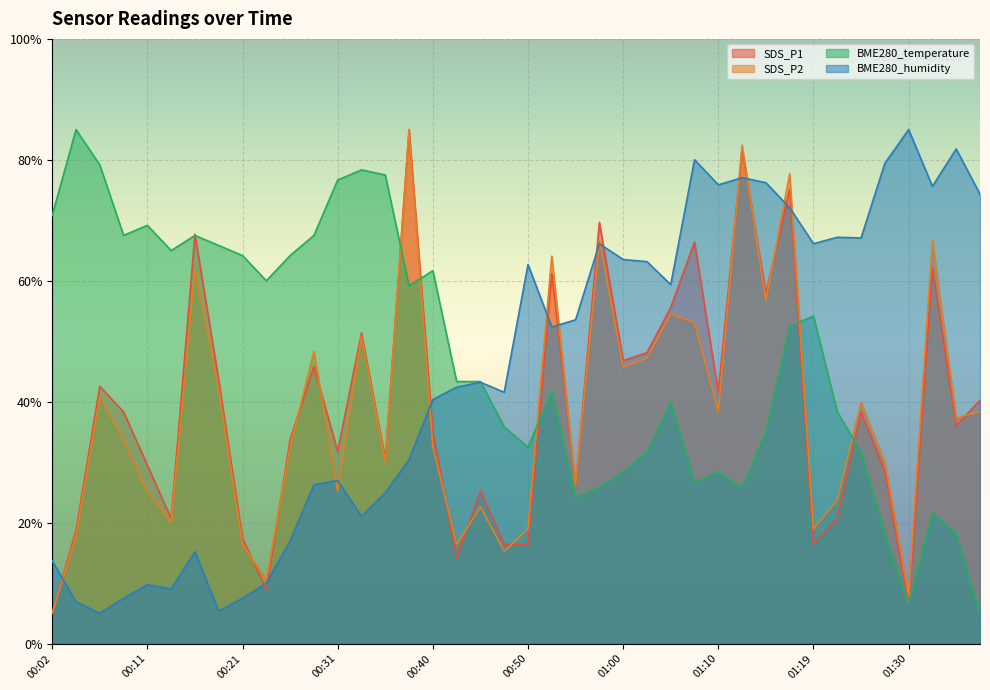

What is the sum of the SDS_P2 values at 00:45 and 01:14?

79.4